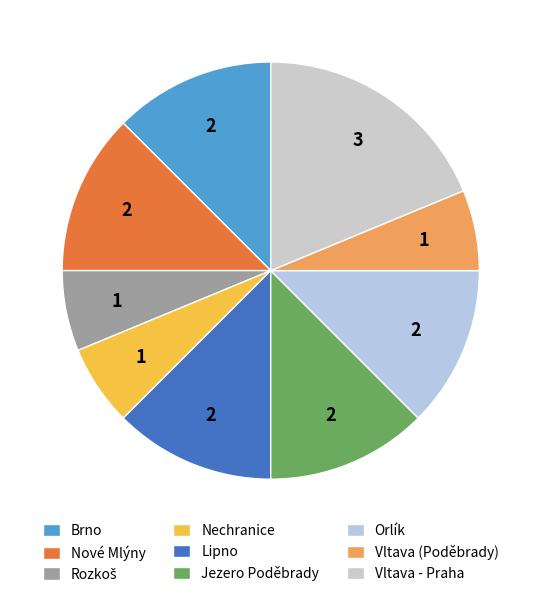

To the nearest percent, what is the difference between the largest and smallest slice percentages?

12%